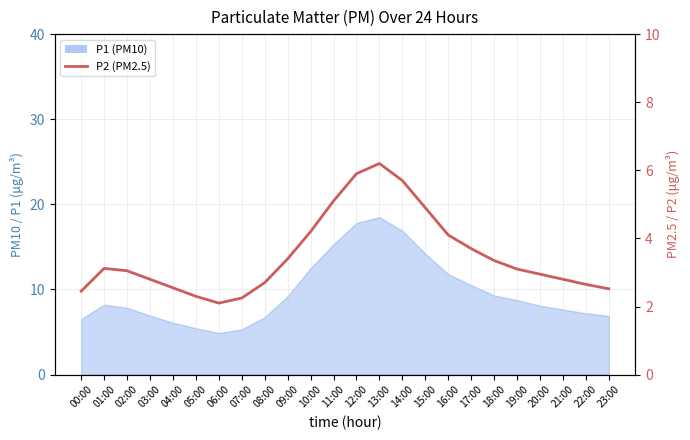

Reading left to right, list all the values displayed in this chart.

2.5	3.1	3.0	2.8	2.5	2.3	2.1	2.2	2.7	3.4	4.2	5.1	5.9	6.2	5.7	4.9	4.1	3.7	3.4	3.1	3.0	2.8	2.6	2.5